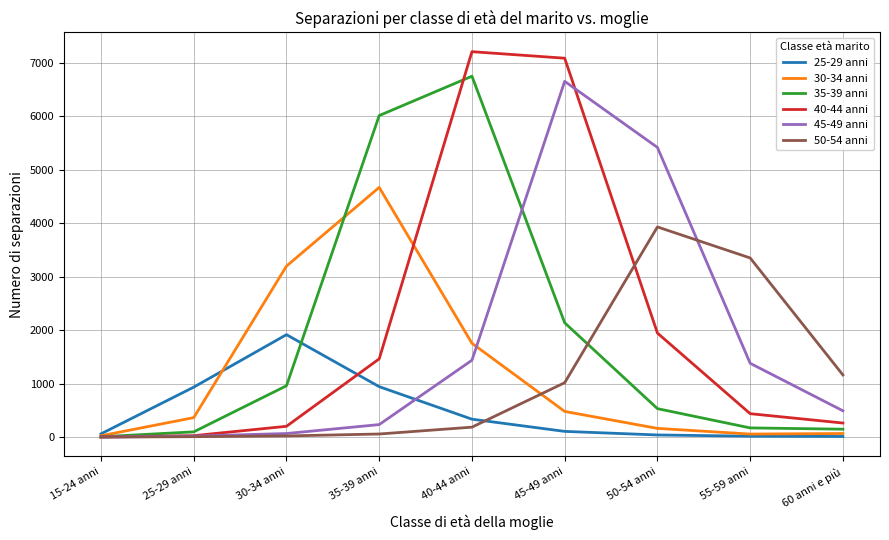

Is the value of 40-44 anni at 50-54 anni greater than the value of 35-39 anni at 50-54 anni?

Yes